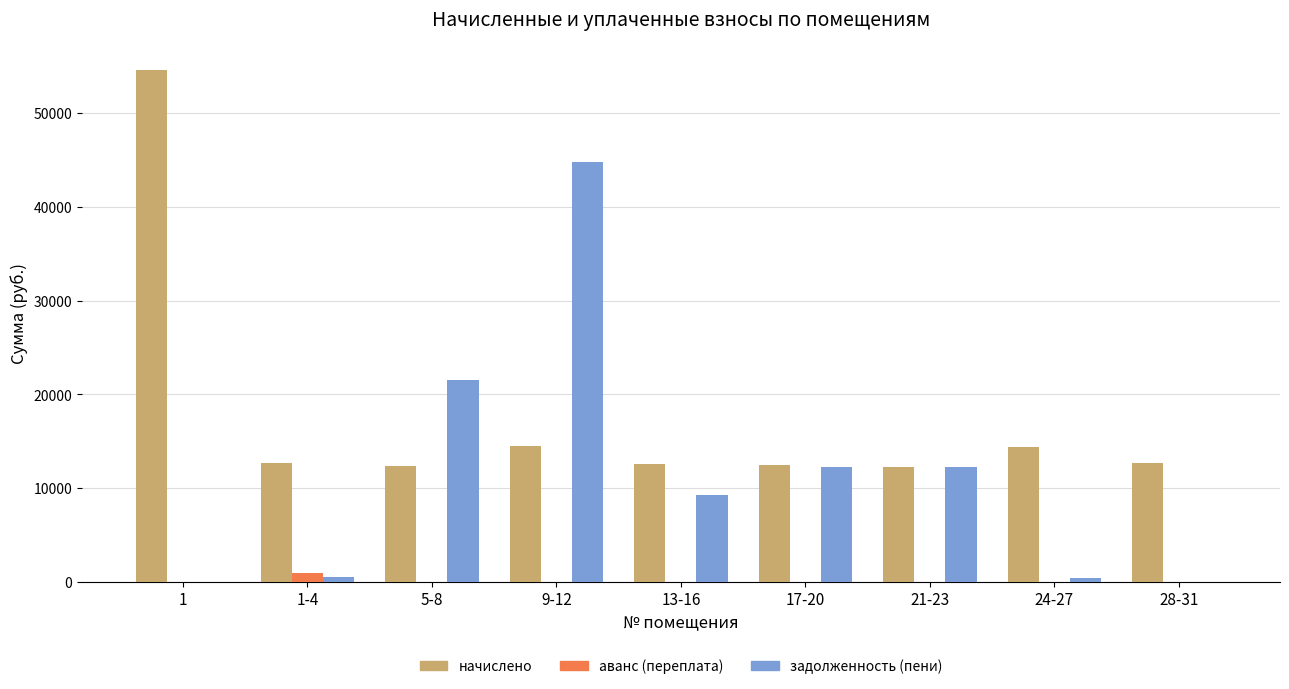

At which category is the sum across all series the highest?

9-12